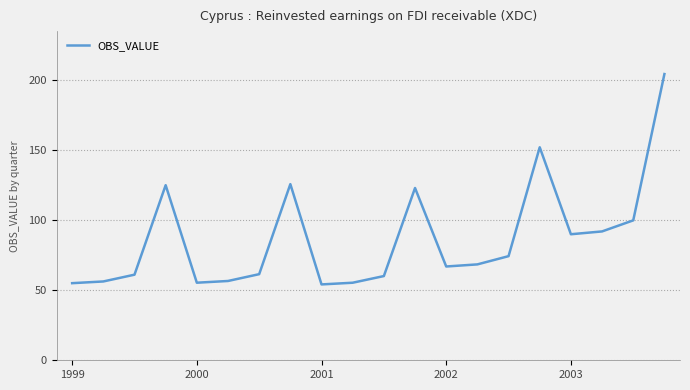

What is the difference between the maximum and minimum values?

150.0